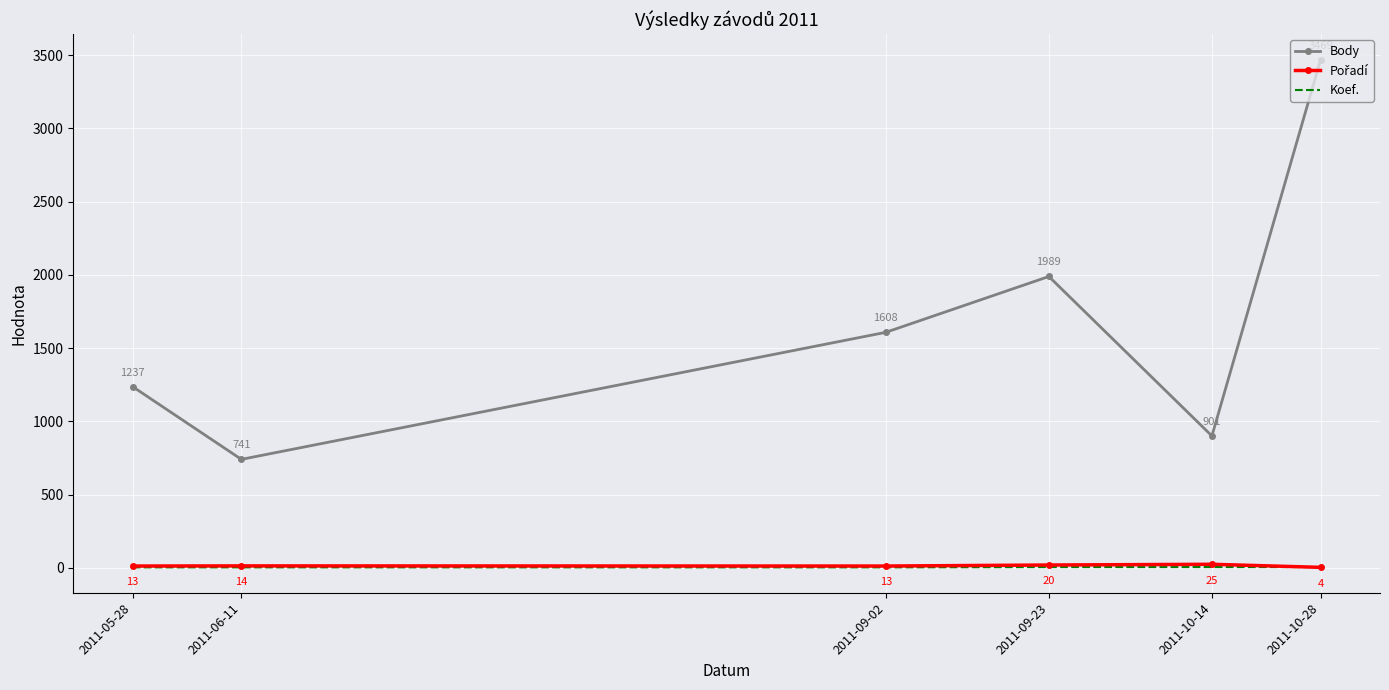

At which category is the sum across all series the highest?

2011-10-28